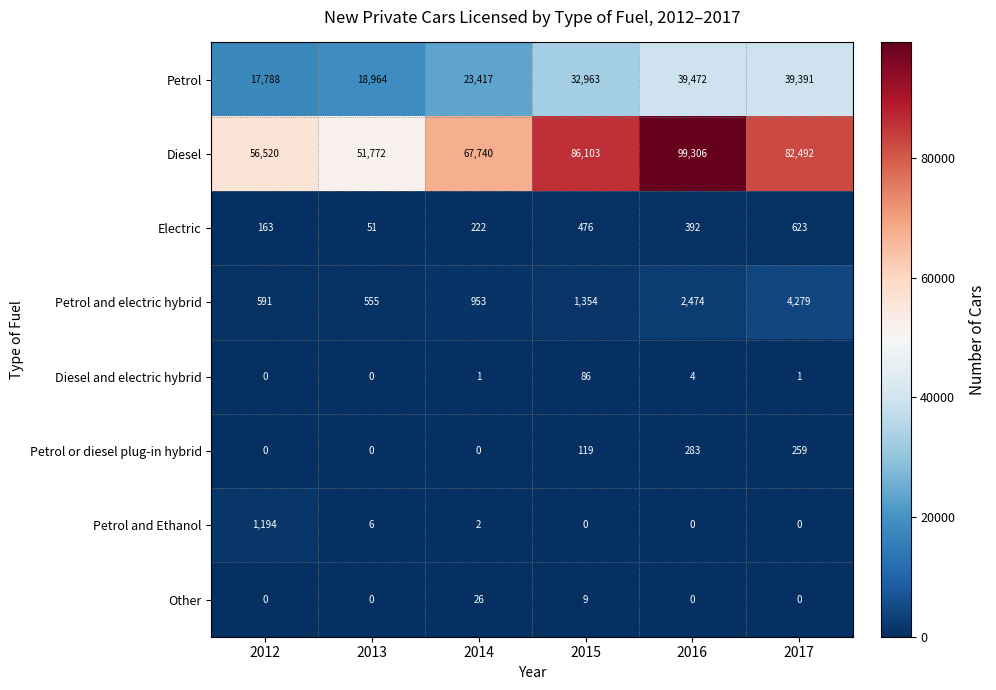

Which series has the largest range (max minus min)?

Diesel